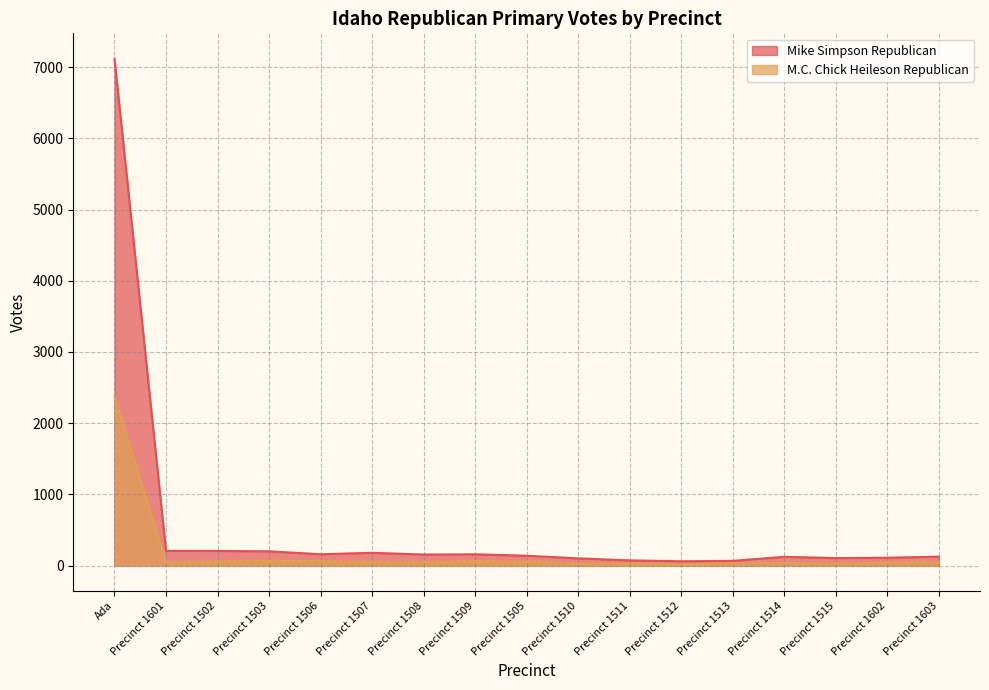

Read the Mike Simpson Republican value at Ada, to the nearest 50.

7100